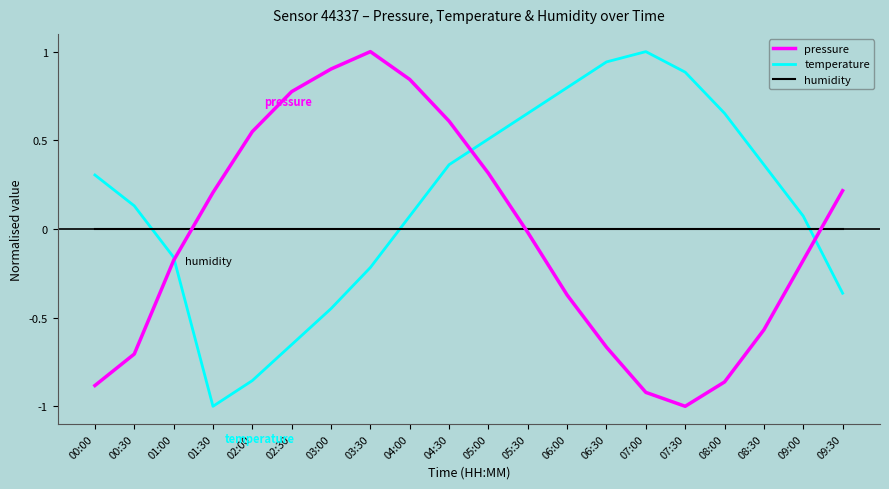

True or false: humidity and temperature cross at least once.

True